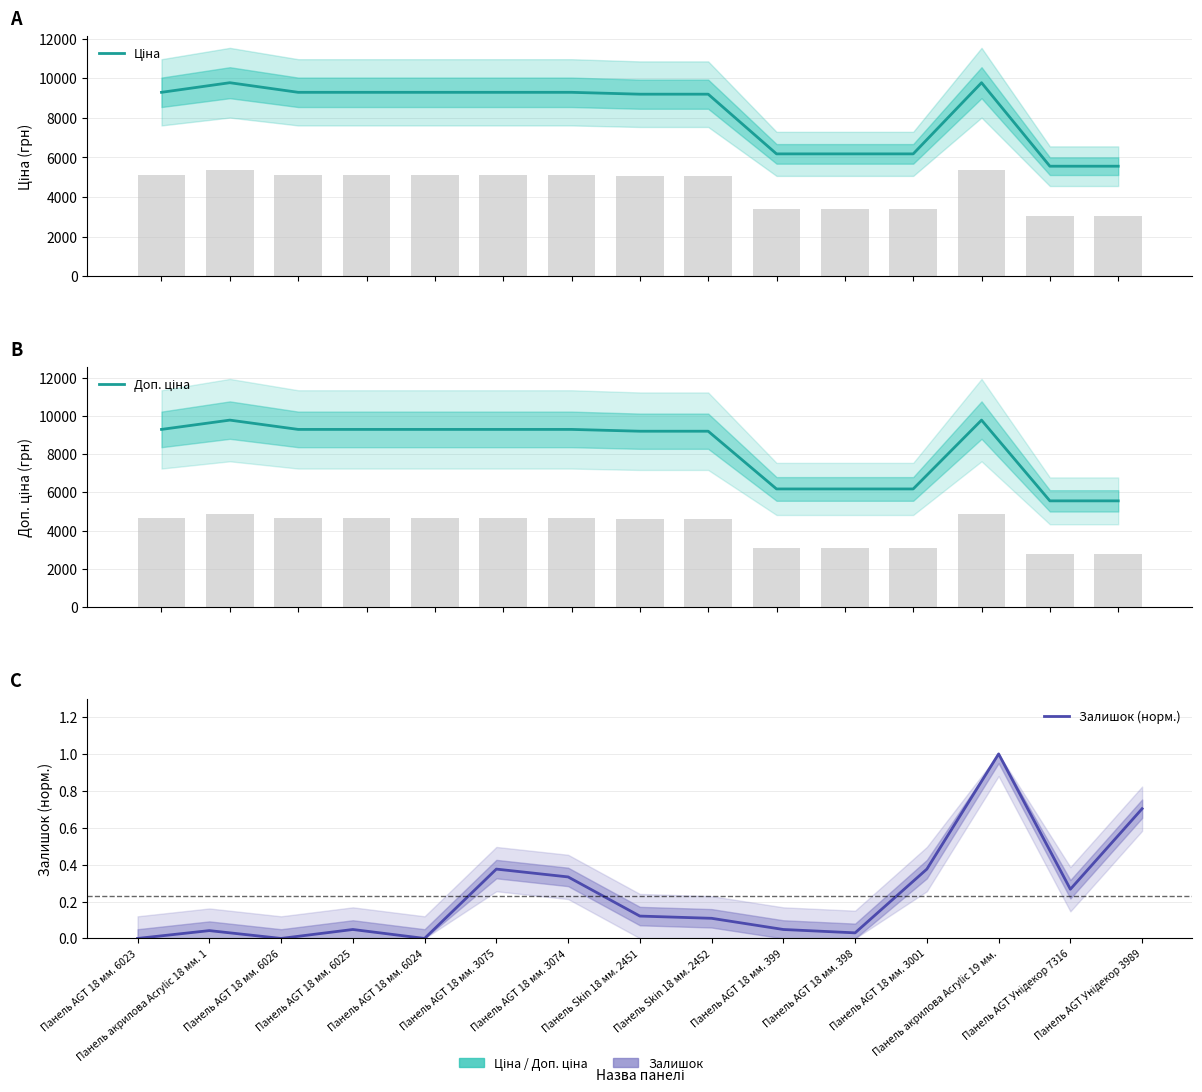

What is the lowest value of the Ціна series?

5560.3